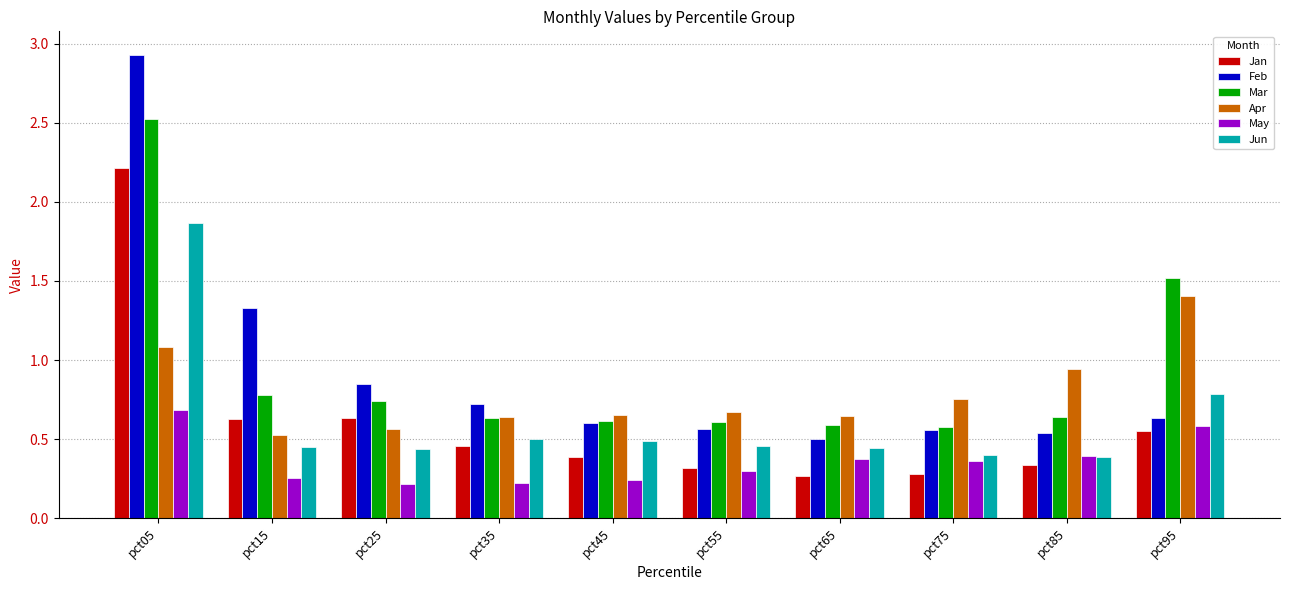

What are all the series names shown in the legend?

Jan, Feb, Mar, Apr, May, Jun